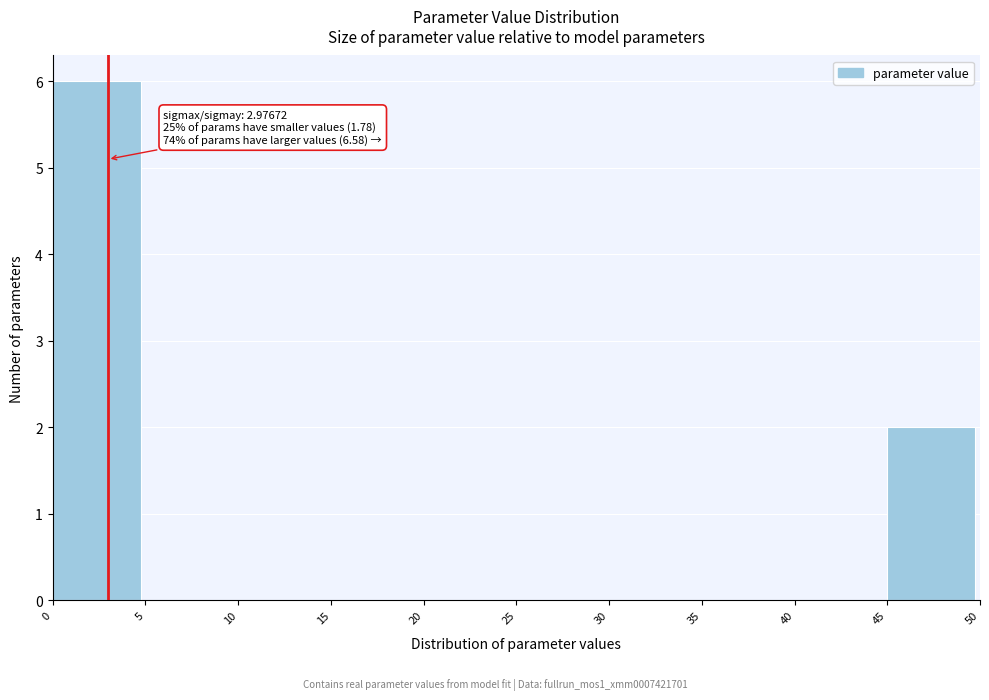

Which range on the x-axis has the tallest bar?

0 to 5